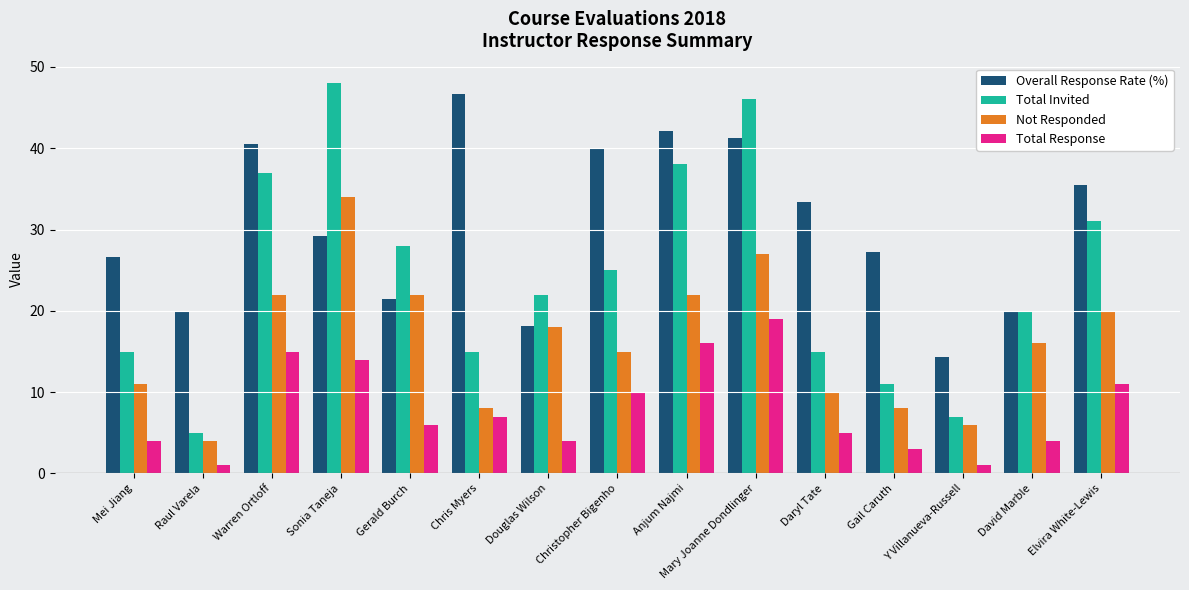

What is the difference between the highest and lowest values at Chris Myers?

39.7